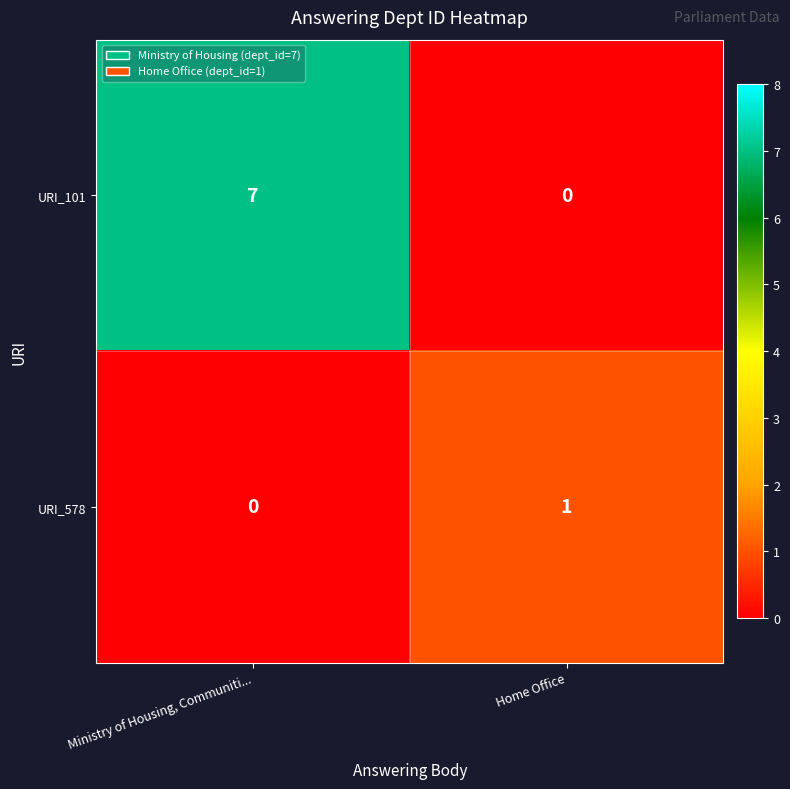

How many distinct data groups are displayed?

2